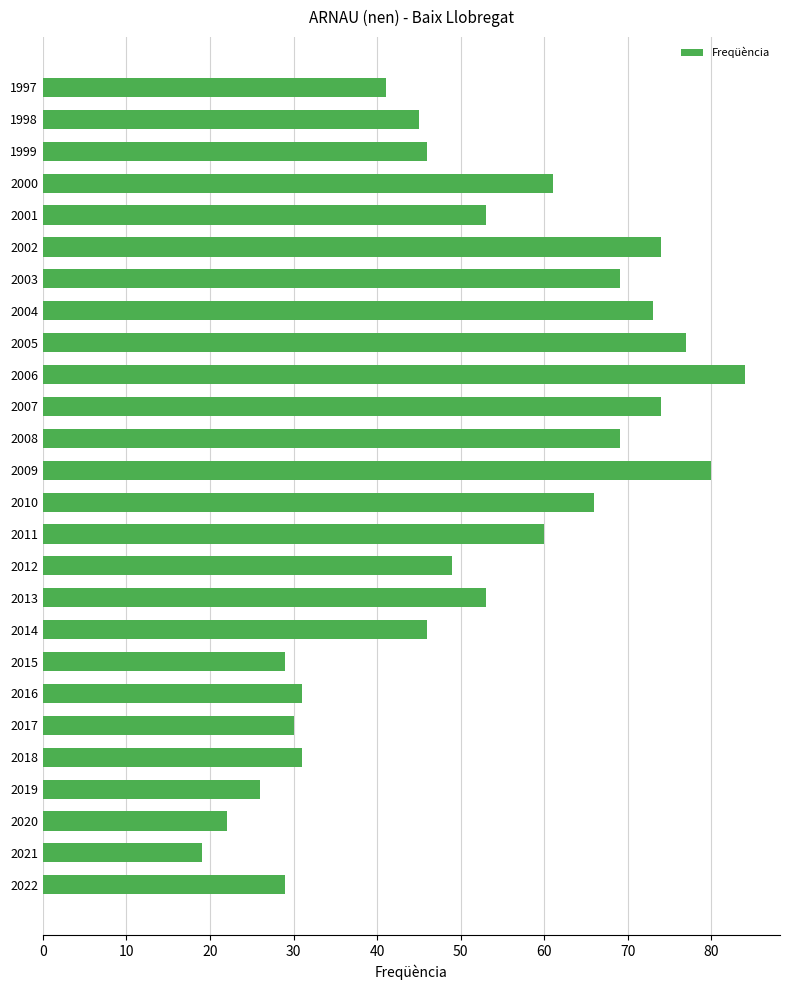

The chart shows a value of 69 at 2008. True or false?

True